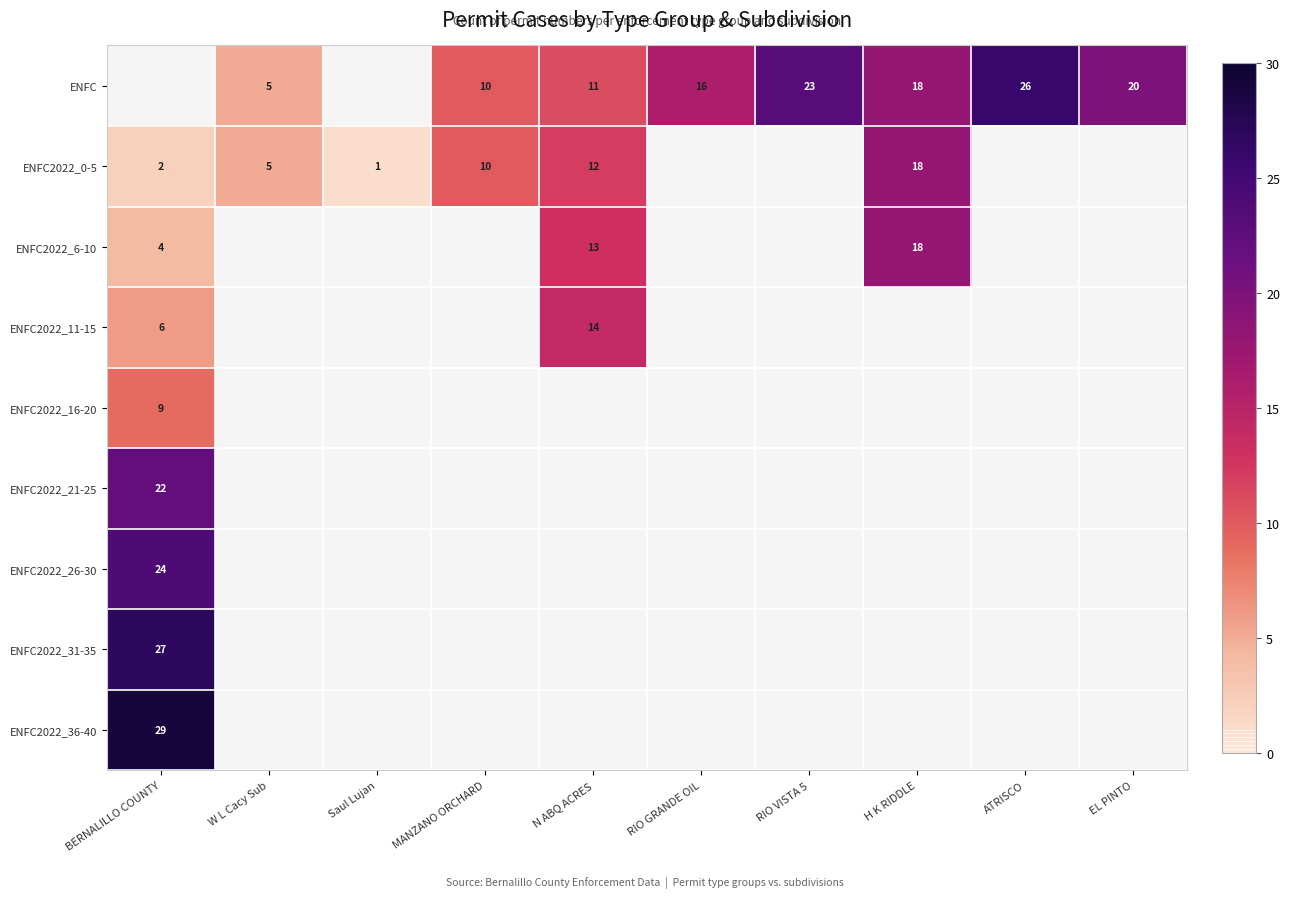

The ENFC2022_6-10 series shows 10 at H K RIDDLE. True or false?

False